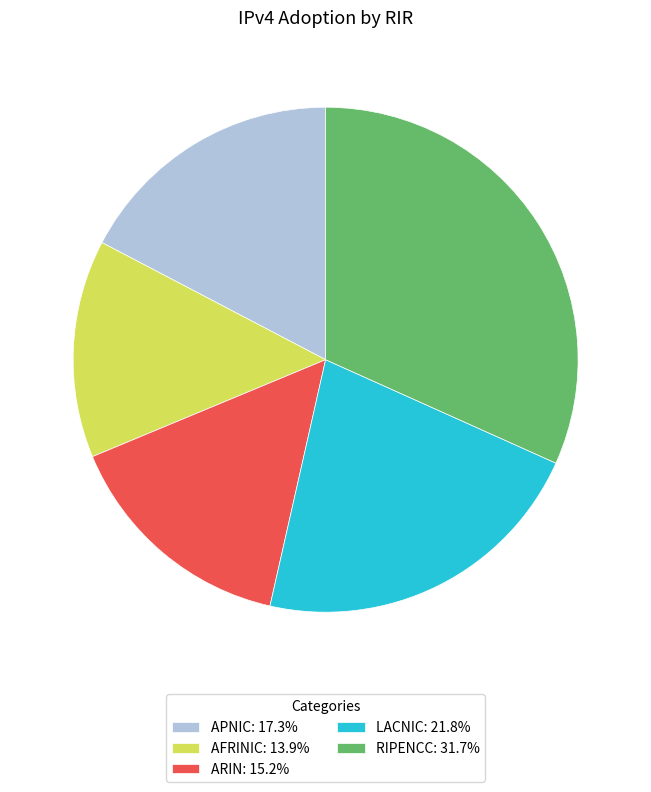

Is the sum of RIPENCC: 31.7% and APNIC: 17.3% greater than half?

No